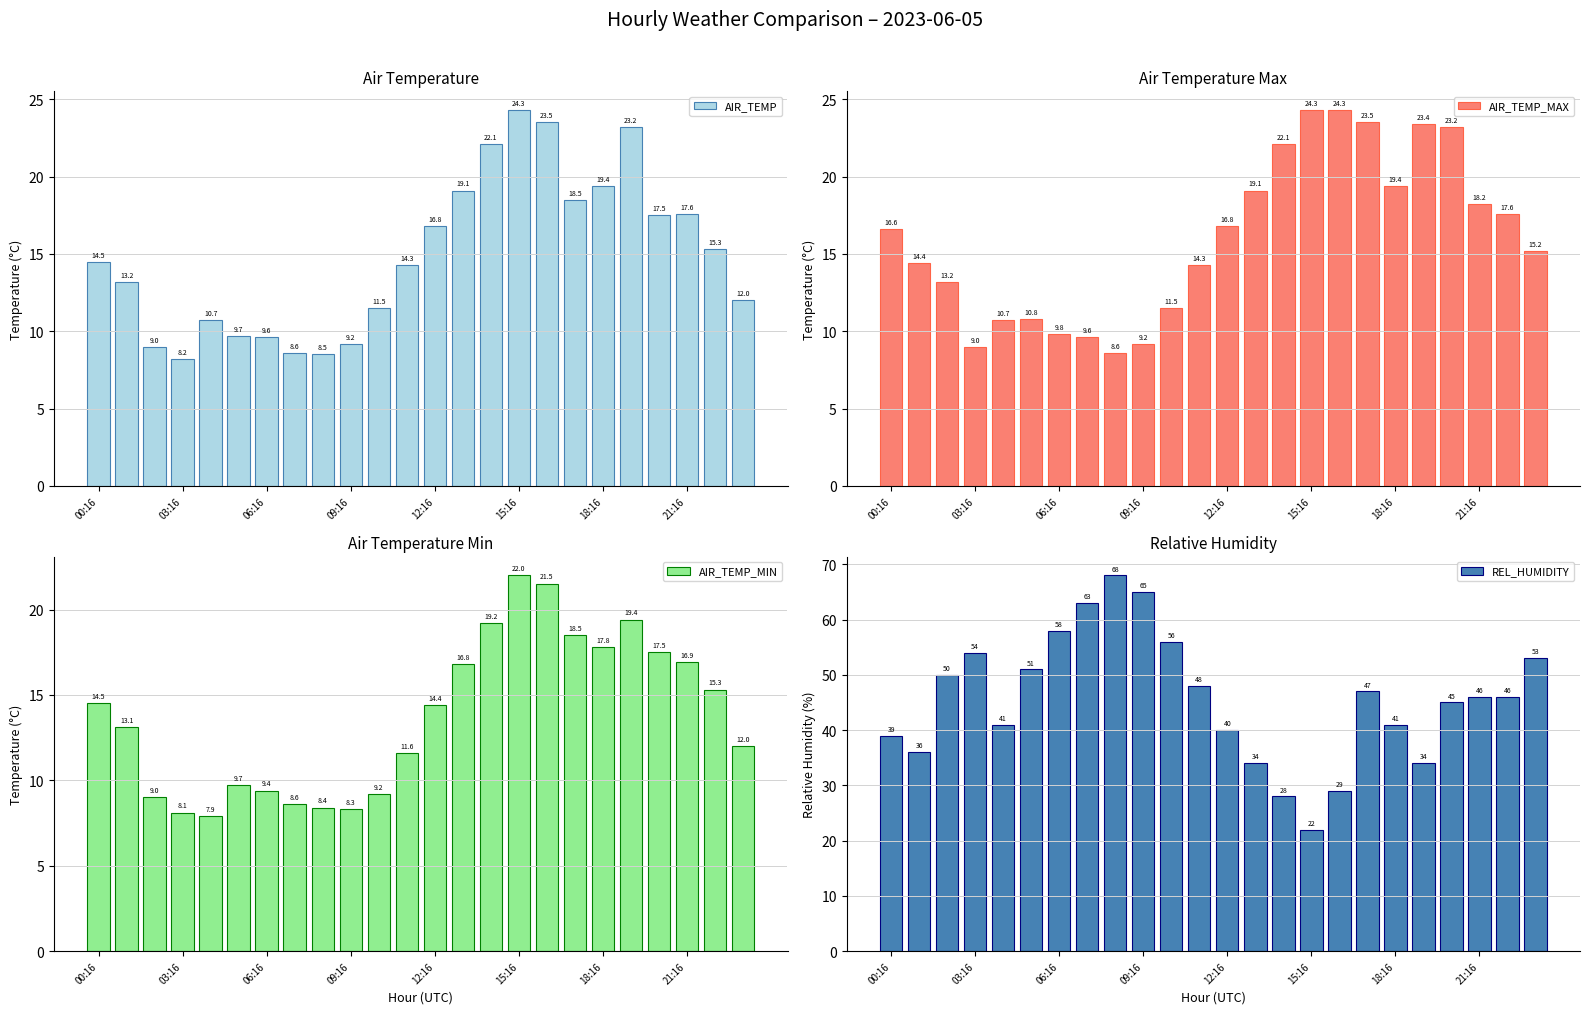

What is the value of the REL_HUMIDITY bar at the 12th from the left?

48.0